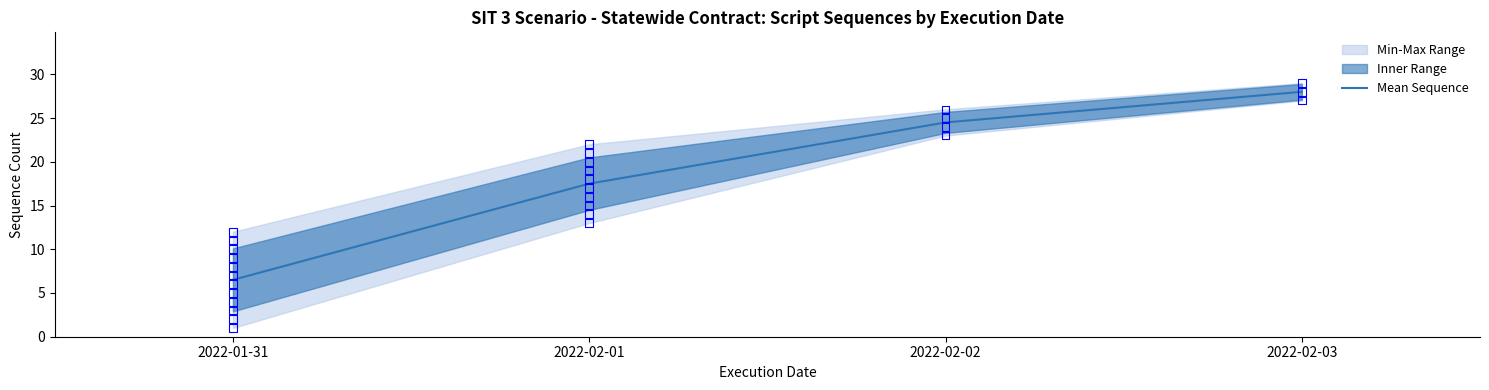

What is the change in value from 2022-02-02 to 2022-02-03?

+3.5